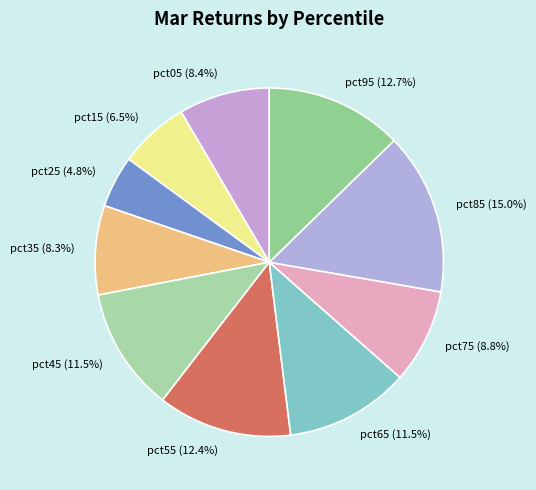

Is there any slice that represents more than half of the pie?

No